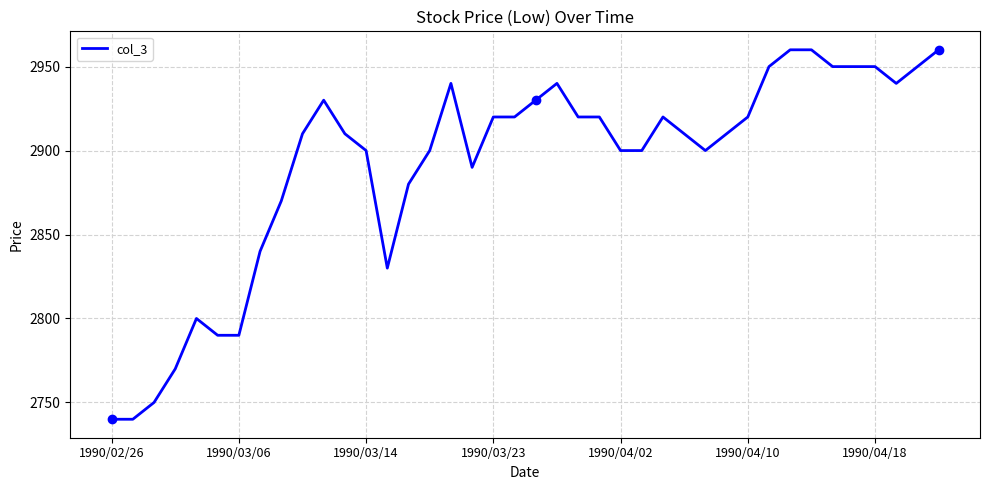

What is the minimum value for col_3?

2740